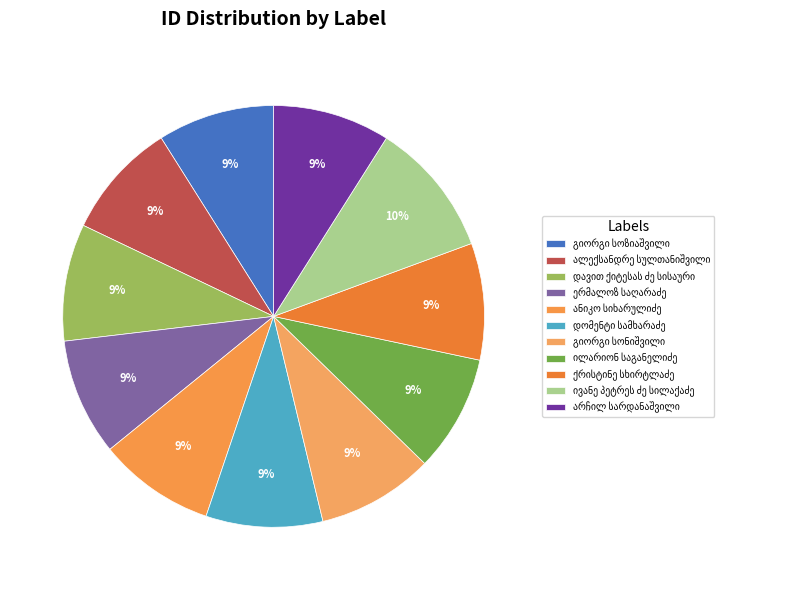

What portion of the pie excludes გიორგი სოზიაშვილი?

91.0%